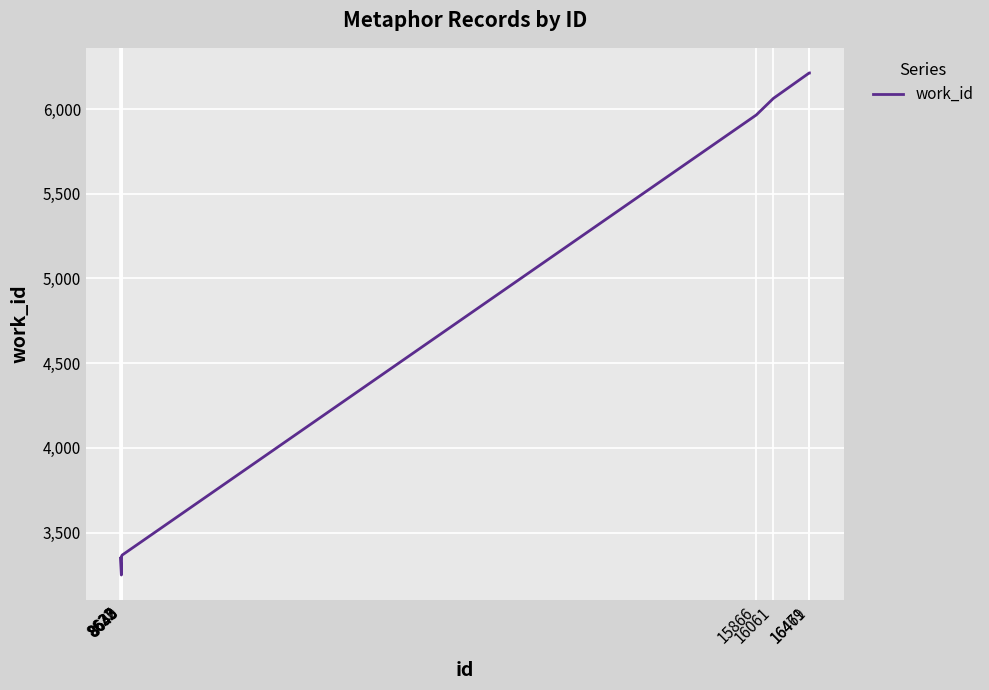

What is the smallest value displayed?

3250